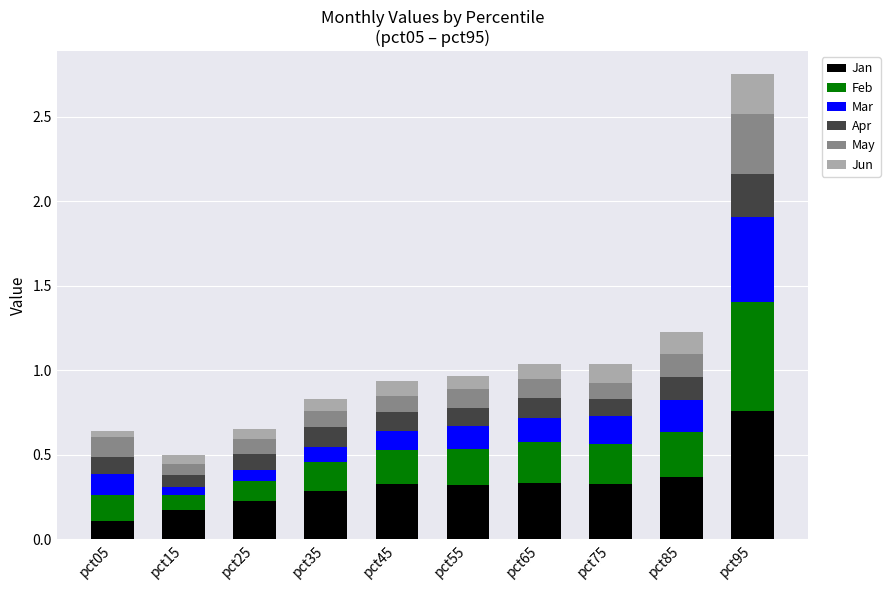

How many data points does each series have?

10